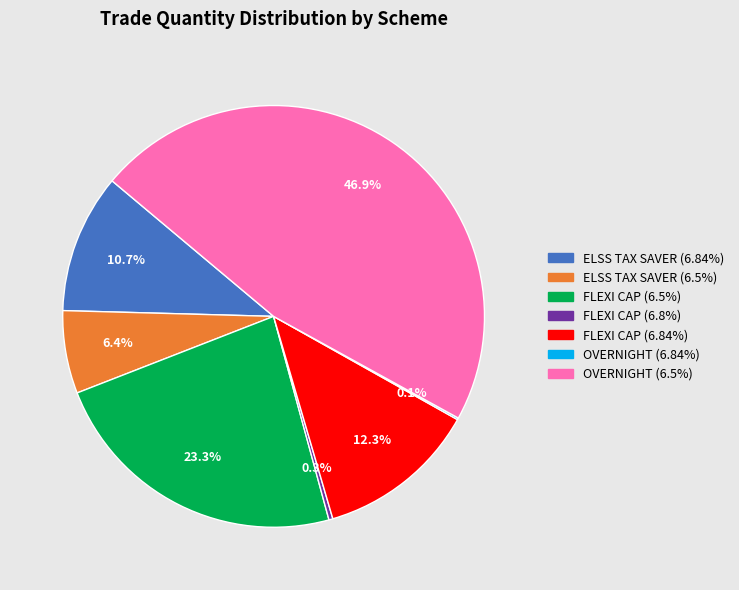

To the nearest percent, what is the difference between the largest and smallest slice percentages?

47%